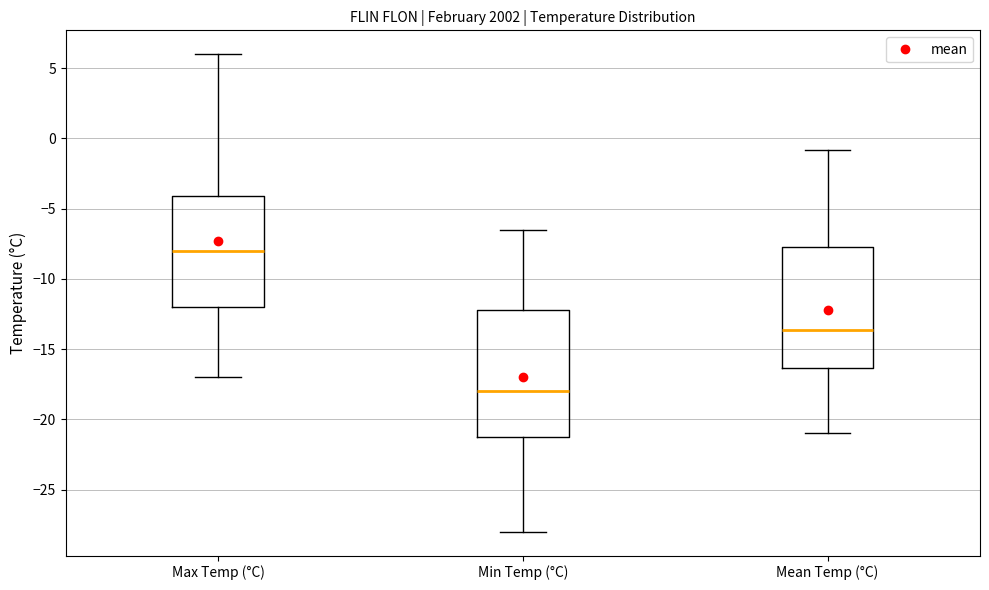

Reading left to right, transcribe this box plot: for each box, give where its median line is, the range the box spans, and where its two whiskers end, as read against the y-axis. The values are not printed on the chart, so give them approximately, as read against the axis.

Max Temp (°C): median -8.0, box -12.0 to -4.0, whiskers -17.0 to 6.0
Min Temp (°C): median -18.0, box -21.0 to -12.0, whiskers -28.0 to -6.5
Mean Temp (°C): median -13.5, box -16.5 to -7.5, whiskers -21.0 to -1.0